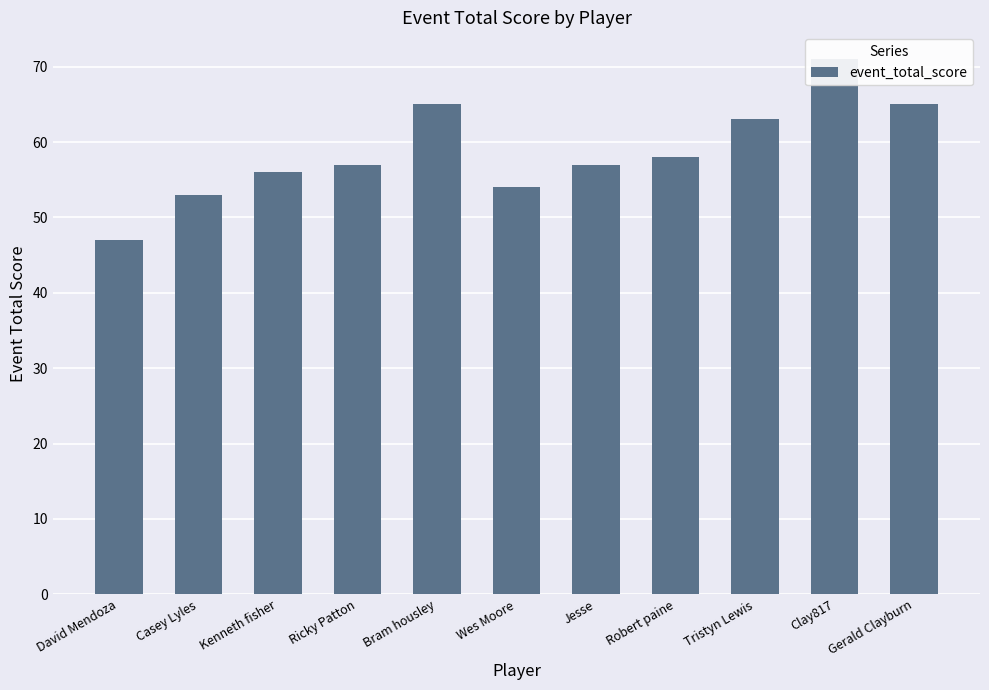

Are the bars horizontal?

No